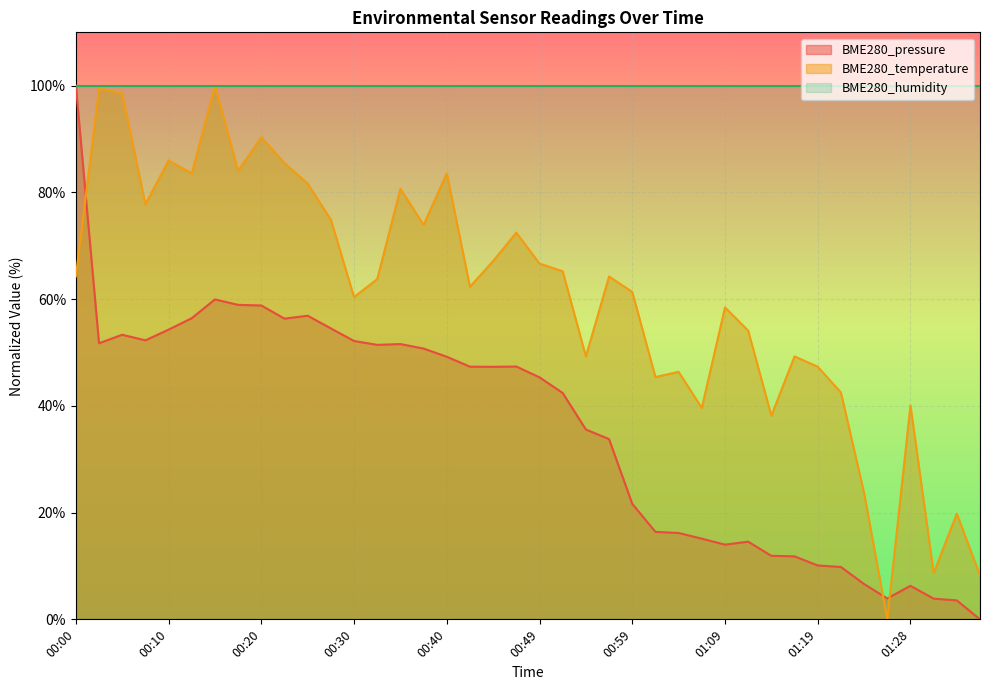

Is it true that BME280_pressure equals 6.0 at 01:31?

False